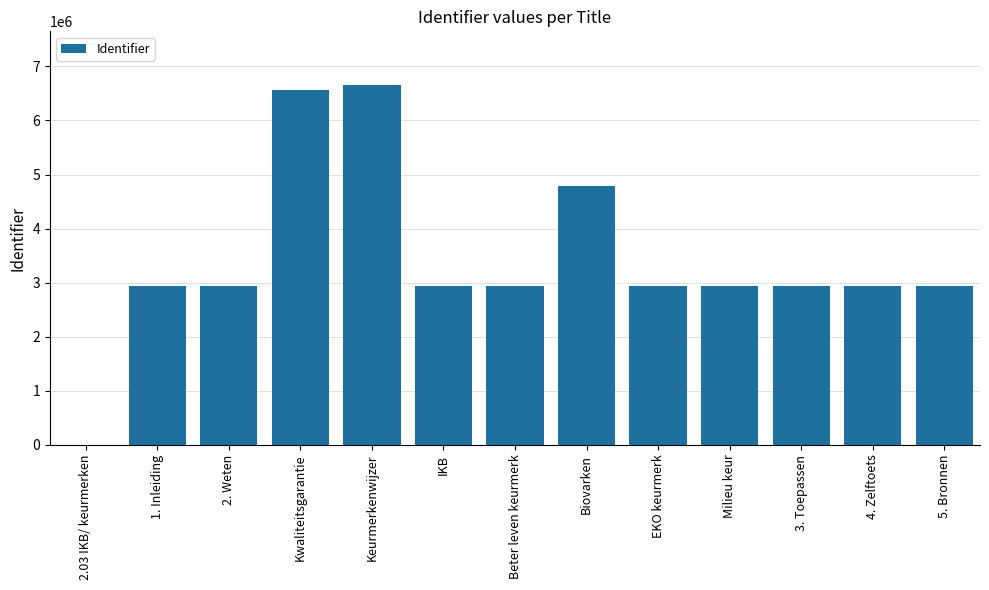

The value at Milieu keur is 2940263. True or false?

True